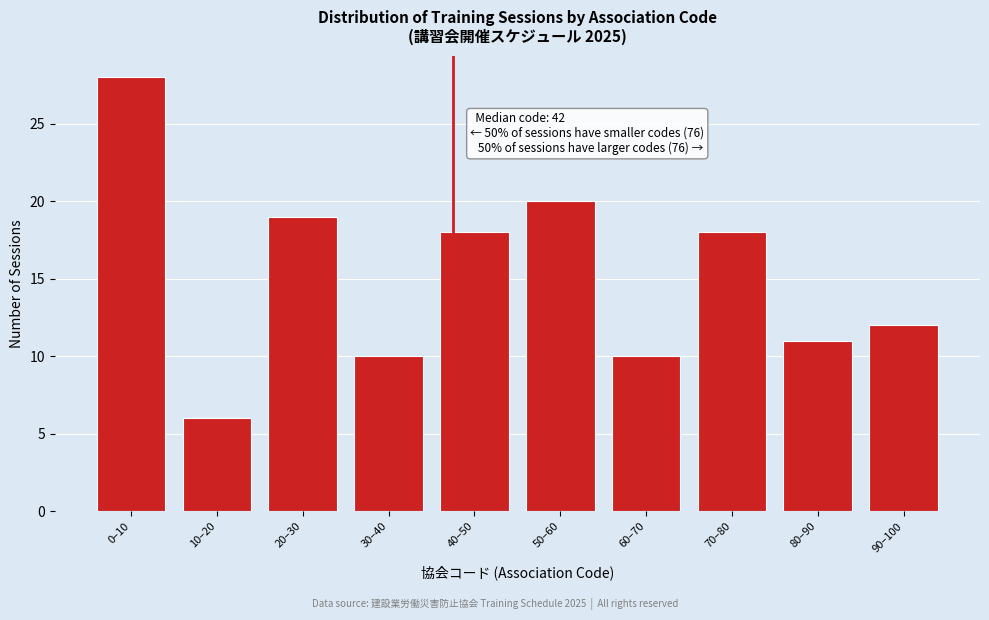

Reading right to left, what are all the values shown in this chart?

12	11	18	10	20	18	10	19	6	28